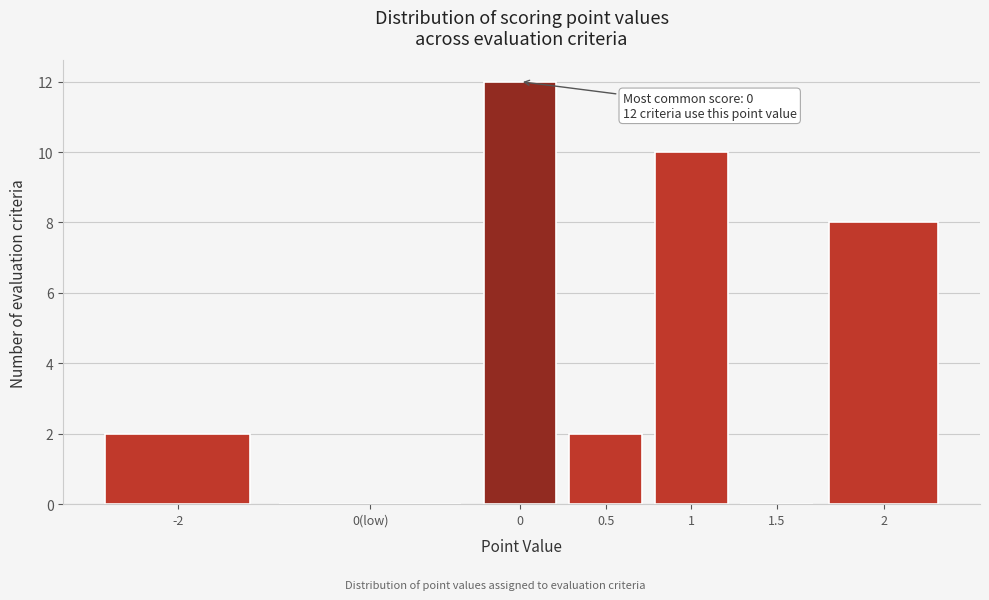

Reading right to left, transcribe all the data shown in this chart.

2=8	1.5=0	1=10	0.5=2	0=12	0(low)=0	-2=2